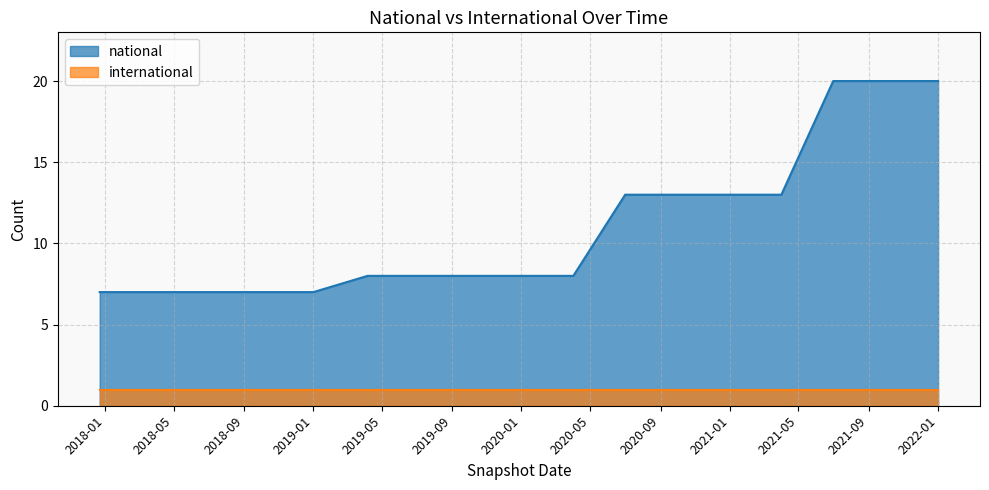

Where does the data first go above 8?

2020-07-01